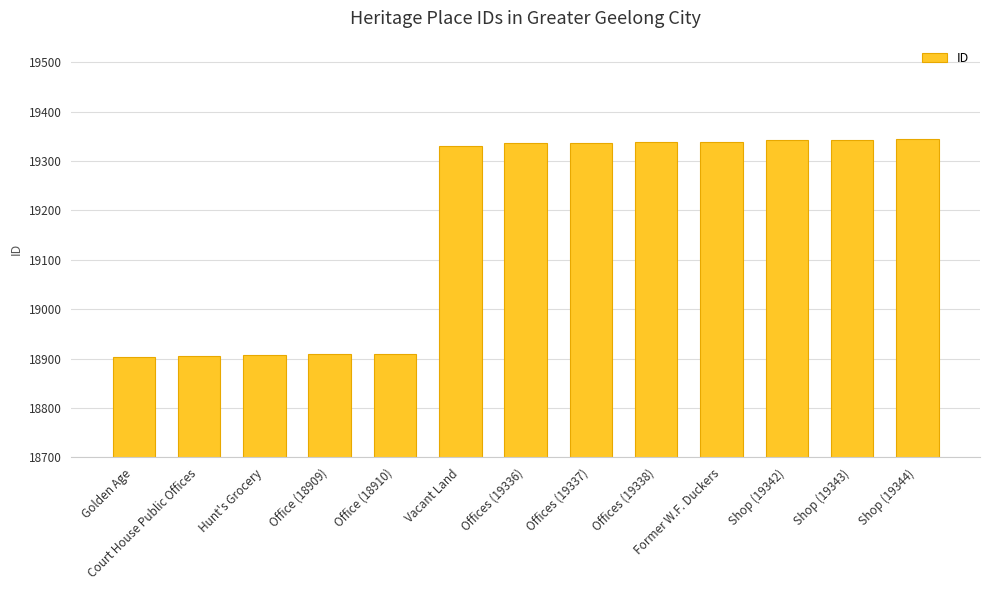

What is the label of the 9th bar from the left?

Offices (19338)